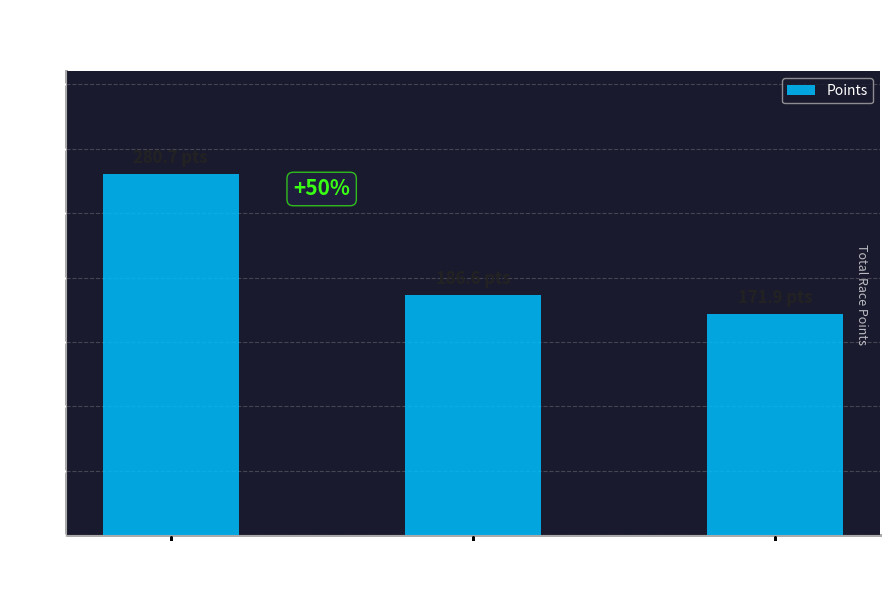

At which label does the data first exceed 186?

River Parks
(Tulsa Tough)